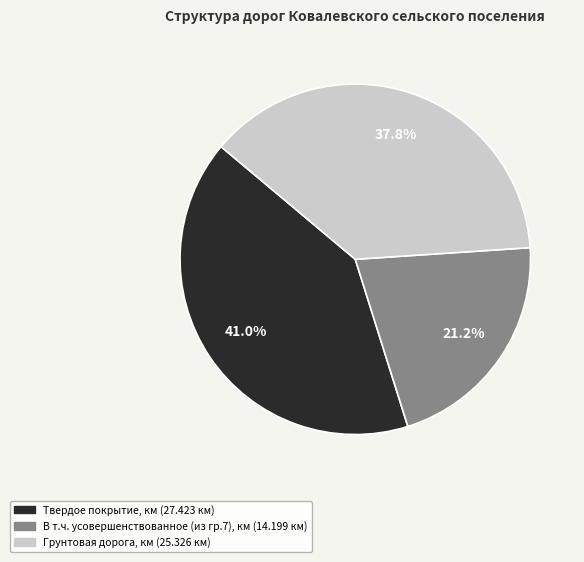

Rank the categories by value from lowest to highest.

В т.ч. усовершенствованное (из гр.7), км, Грунтовая дорога, км, Твердое покрытие, км